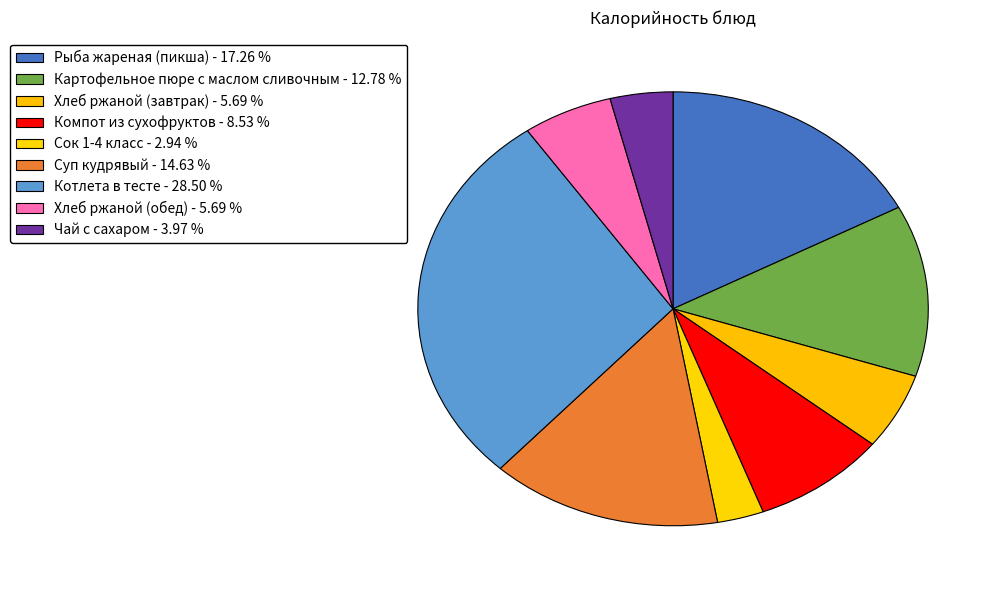

How many slices are in this pie chart?

9